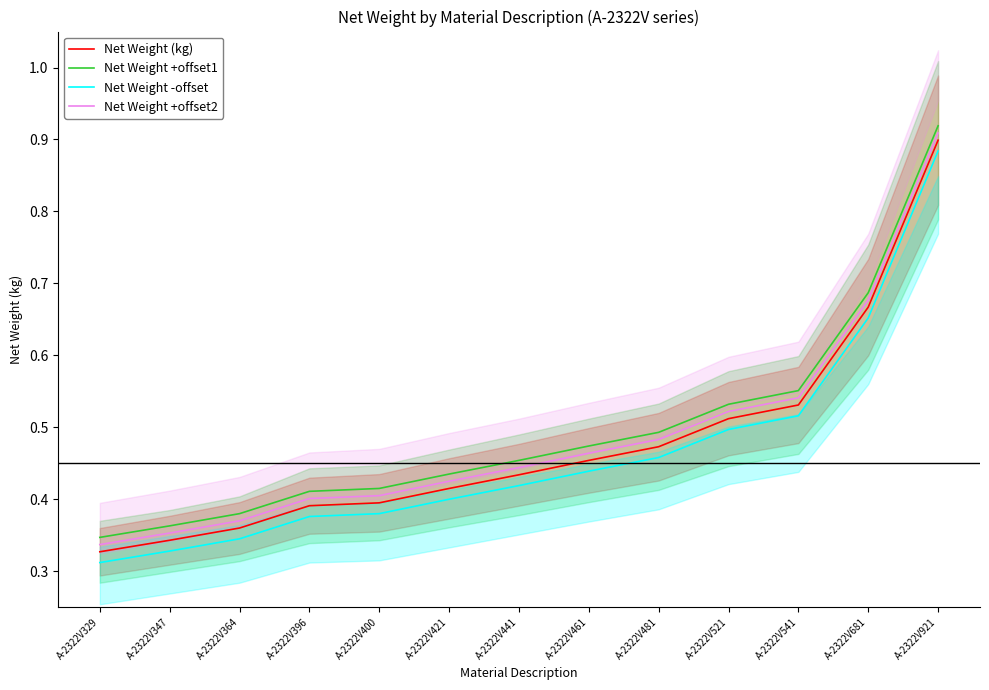

The value of Net Weight (kg) at A-2322V400 is 0.2. True or false?

False